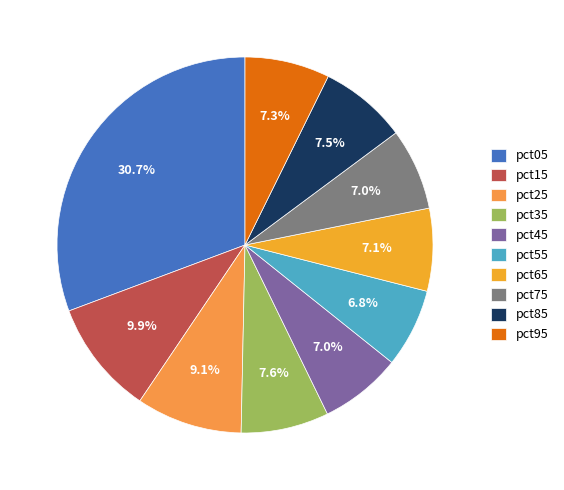

Which category has the biggest portion of the pie?

pct05